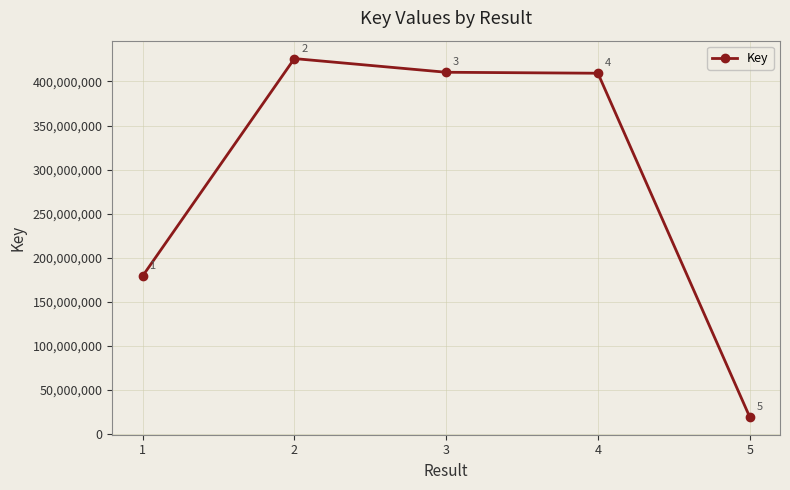

What is the greatest value displayed?

425928477